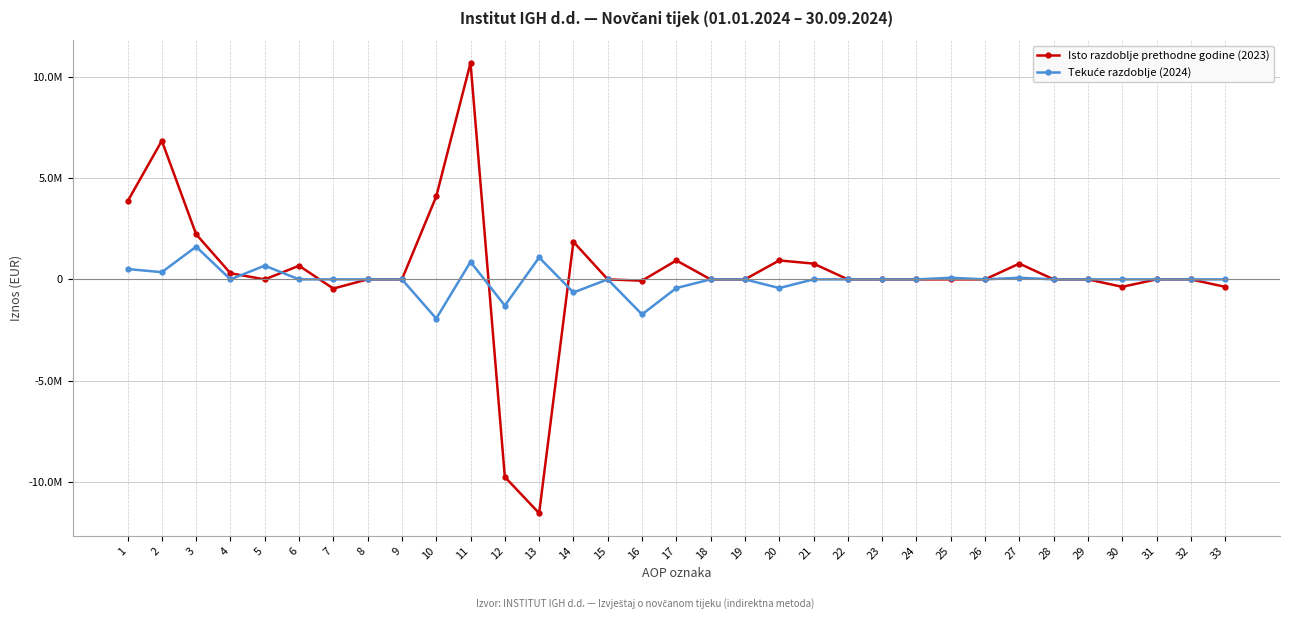

Where do Tekuće razdoblje (2024) and Isto razdoblje prethodne godine (2023) first cross each other?

4 and 5